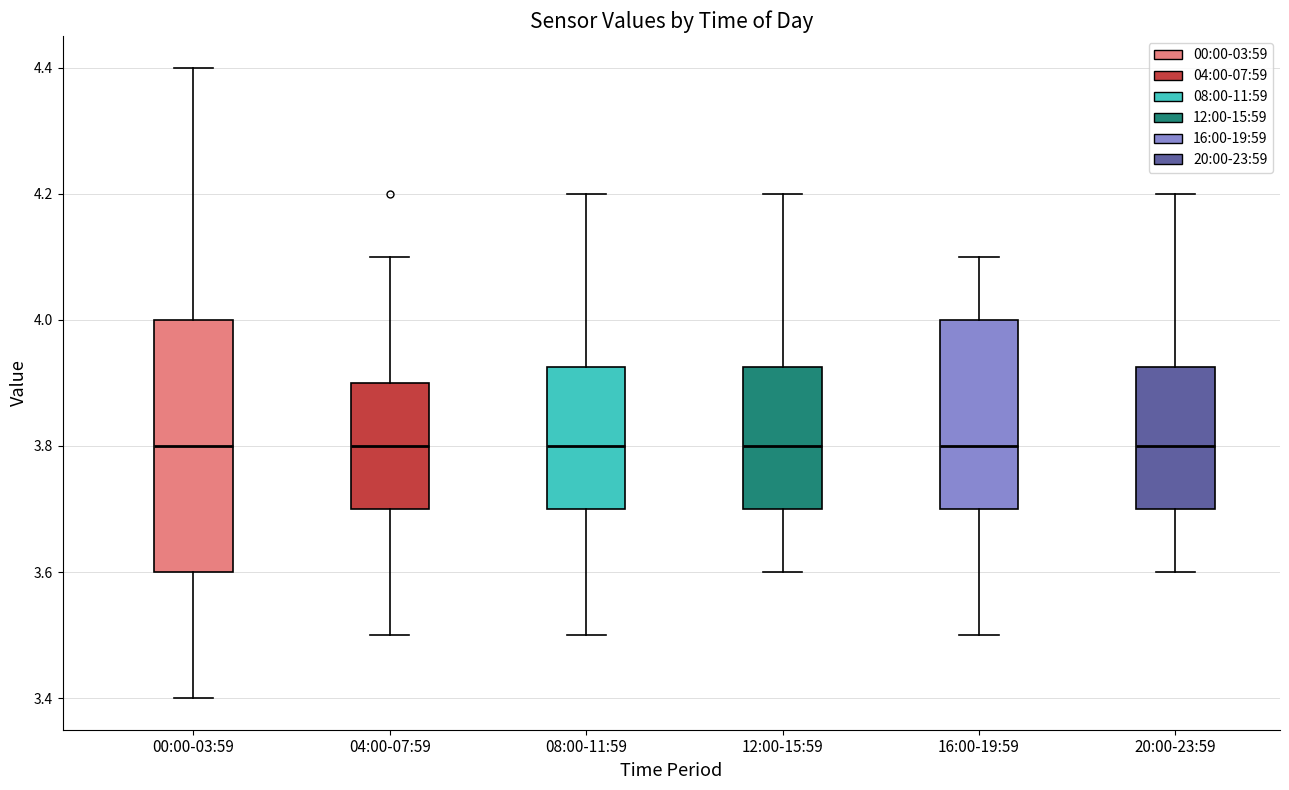

Reading left to right, transcribe this box plot: for each box, give where its median line is, the range the box spans, and where its two whiskers end, as read against the y-axis. The values are not printed on the chart, so give them approximately, as read against the axis.

00:00-03:59: median 3.80, box 3.60 to 4.00, whiskers 3.40 to 4.40
04:00-07:59: median 3.80, box 3.70 to 3.90, whiskers 3.50 to 4.10
08:00-11:59: median 3.80, box 3.70 to 3.92, whiskers 3.50 to 4.20
12:00-15:59: median 3.80, box 3.70 to 3.92, whiskers 3.60 to 4.20
16:00-19:59: median 3.80, box 3.70 to 4.00, whiskers 3.50 to 4.10
20:00-23:59: median 3.80, box 3.70 to 3.92, whiskers 3.60 to 4.20